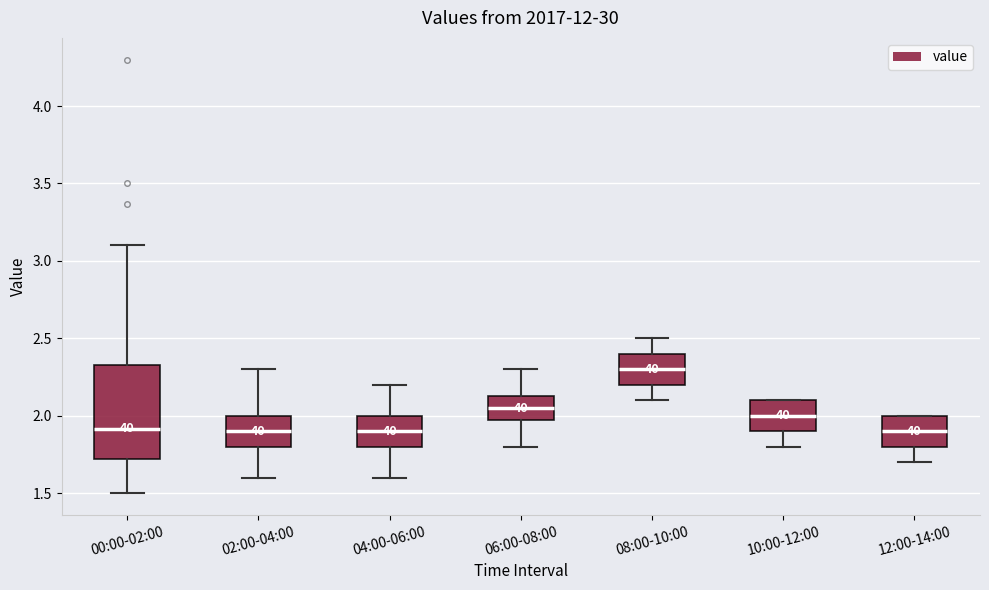

Where does the median line of the box for 12:00-14:00 sit on the y-axis? The values are not printed on the chart, so give them approximately, as read against the axis.

1.90